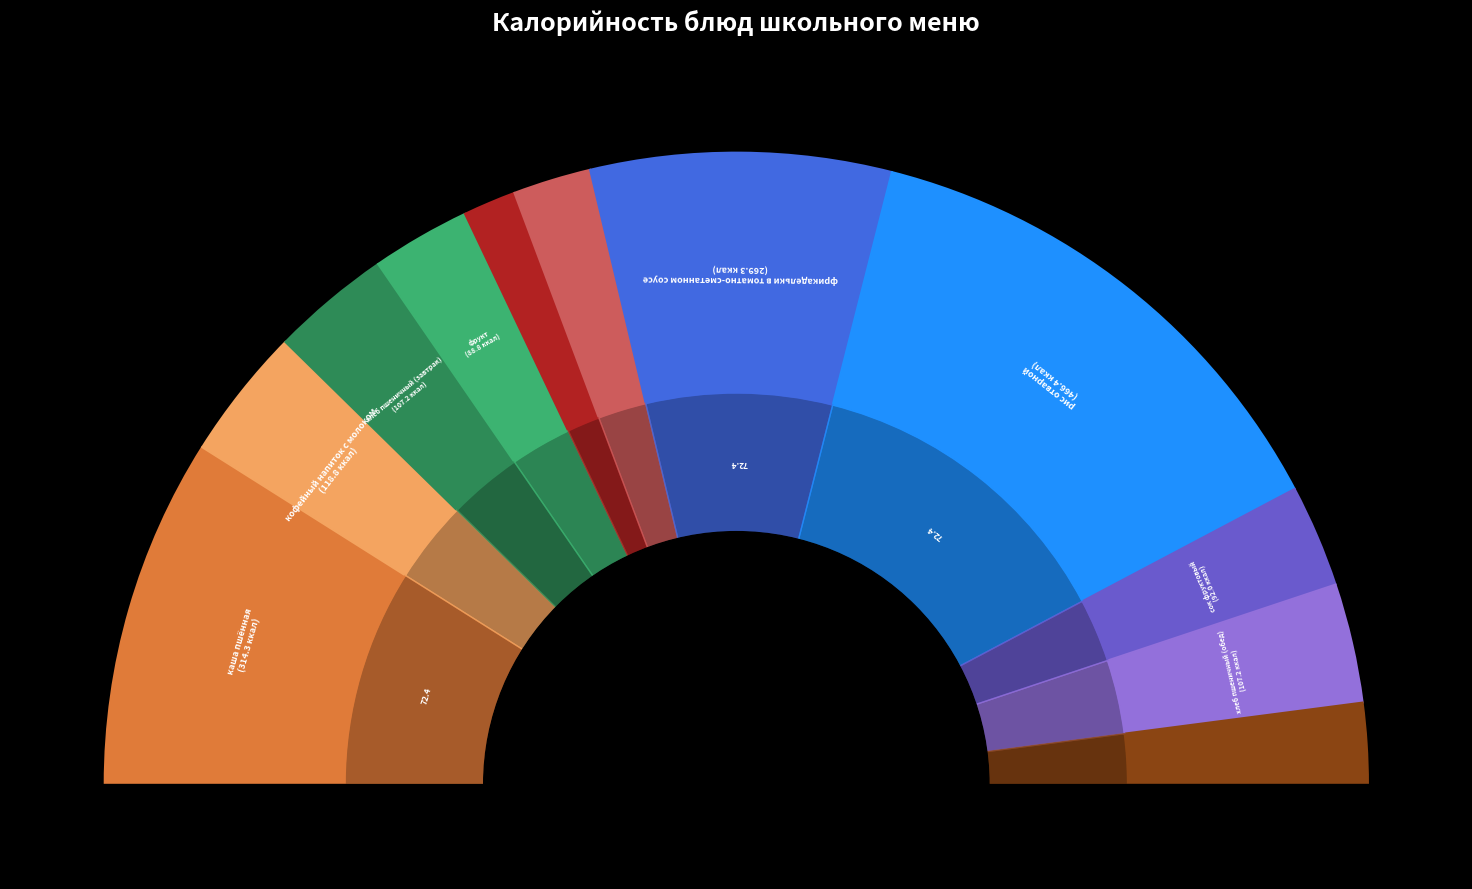

Combined, what portion of the pie is хлеб пшеничный (обед) and хлеб ржаной?

10.2%